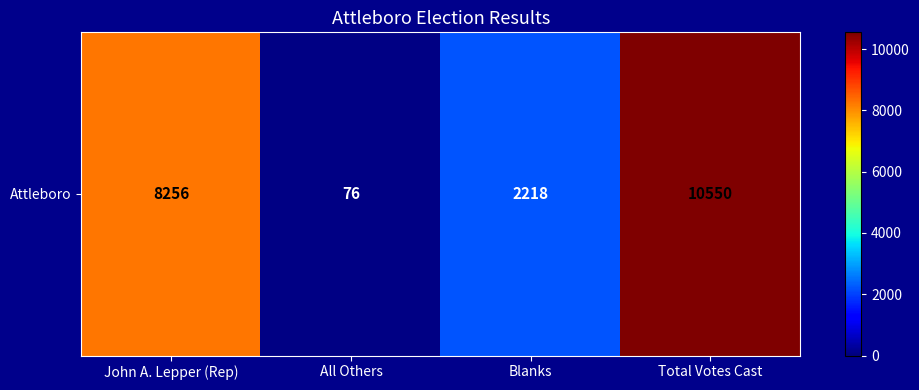

At which category does the chart reach its minimum across all series?

All Others